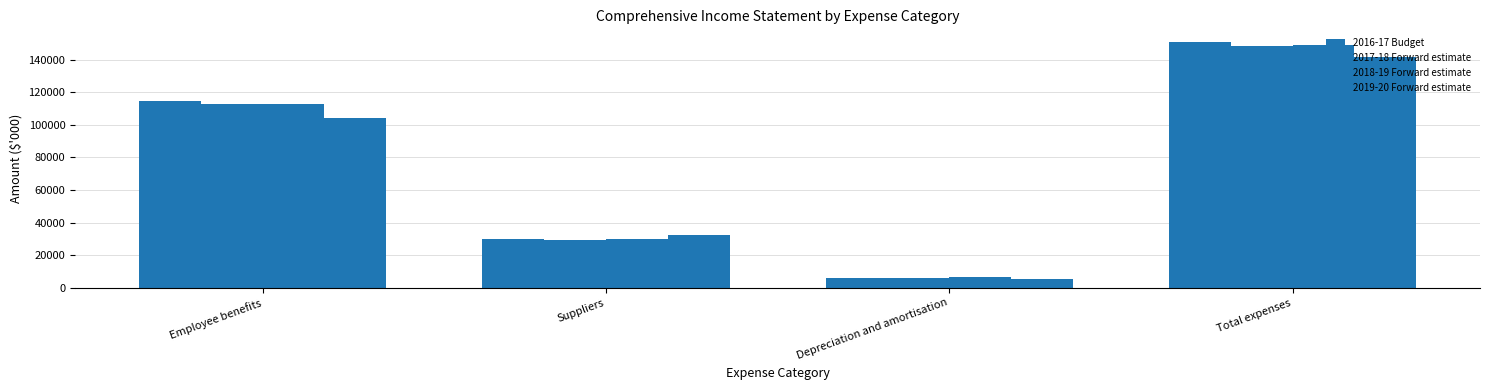

How many bars are there in total?

16